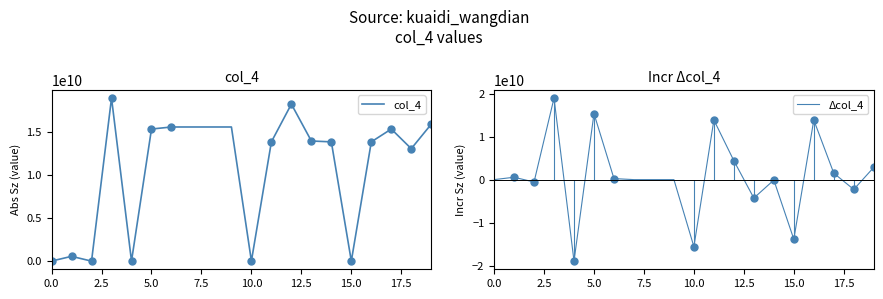

True or false: Δcol_4 and col_4 intersect in this chart.

False